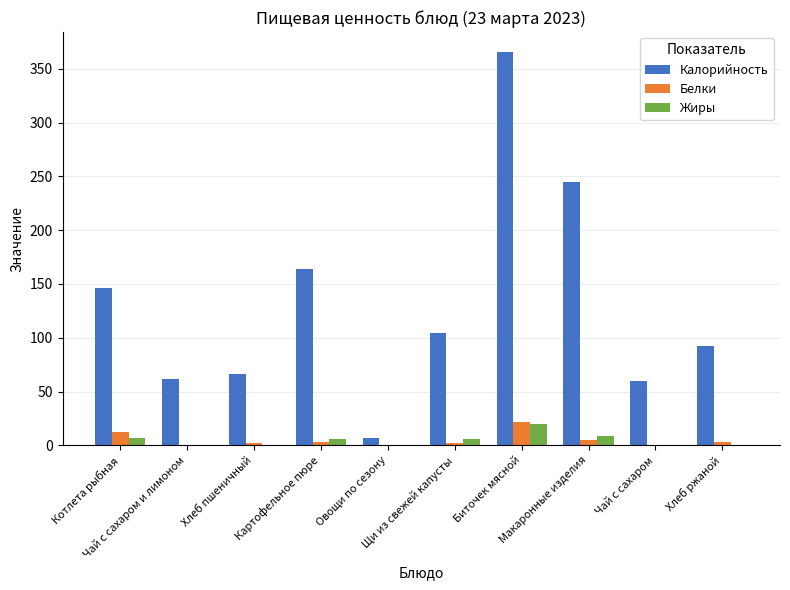

What is the sum of all Калорийность values?

1312